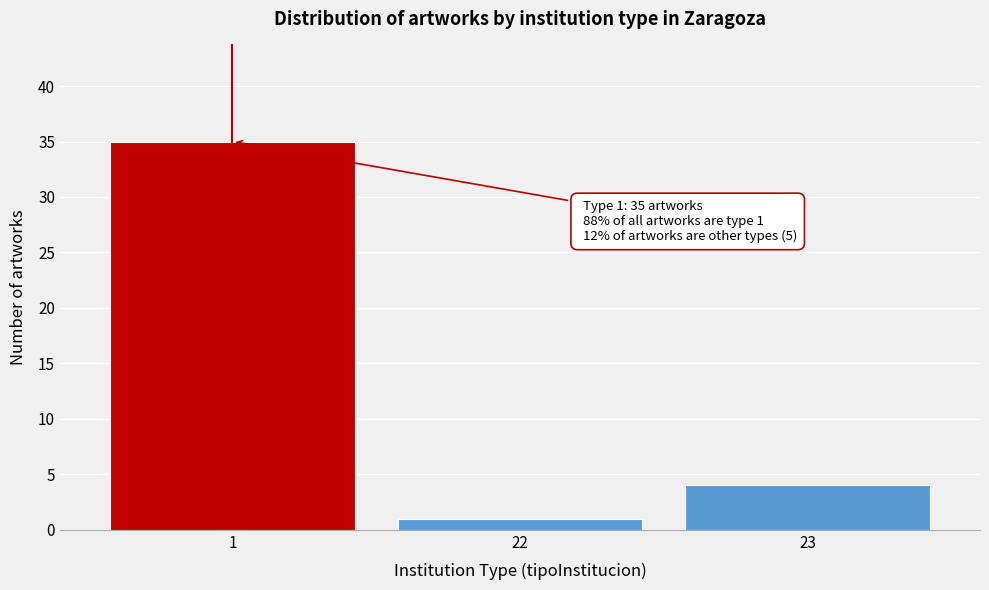

Reading left to right, list all the values displayed in this chart.

35	1	4